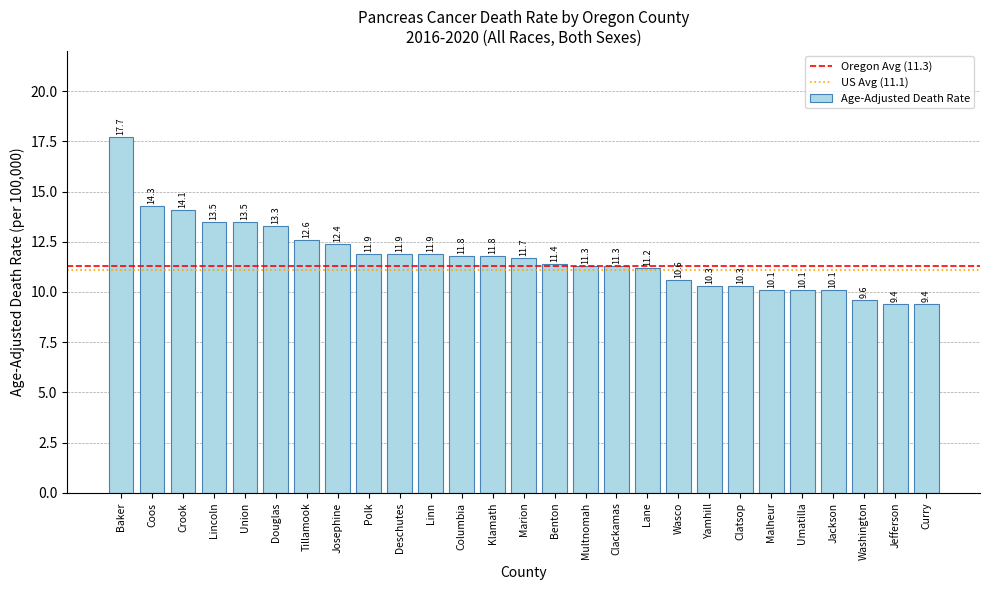

True or false: the data shows 11.7 at Marion.

True